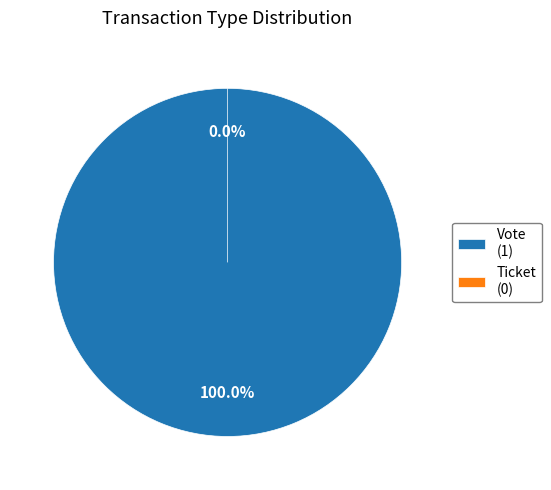

To the nearest percent, what percentage of the pie is Vote?

100%